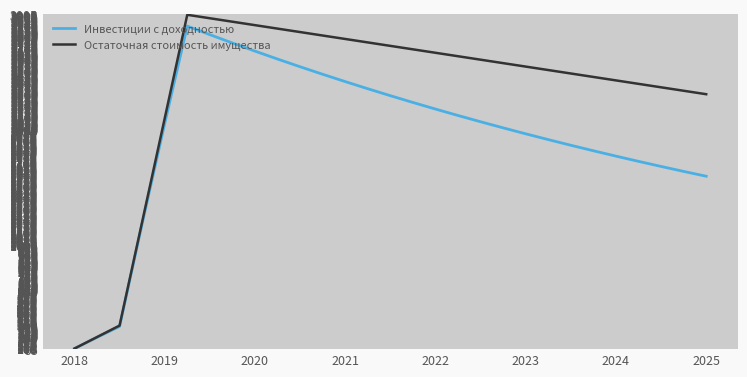

Which series has the largest total across all categories?

Остаточная стоимость имущества